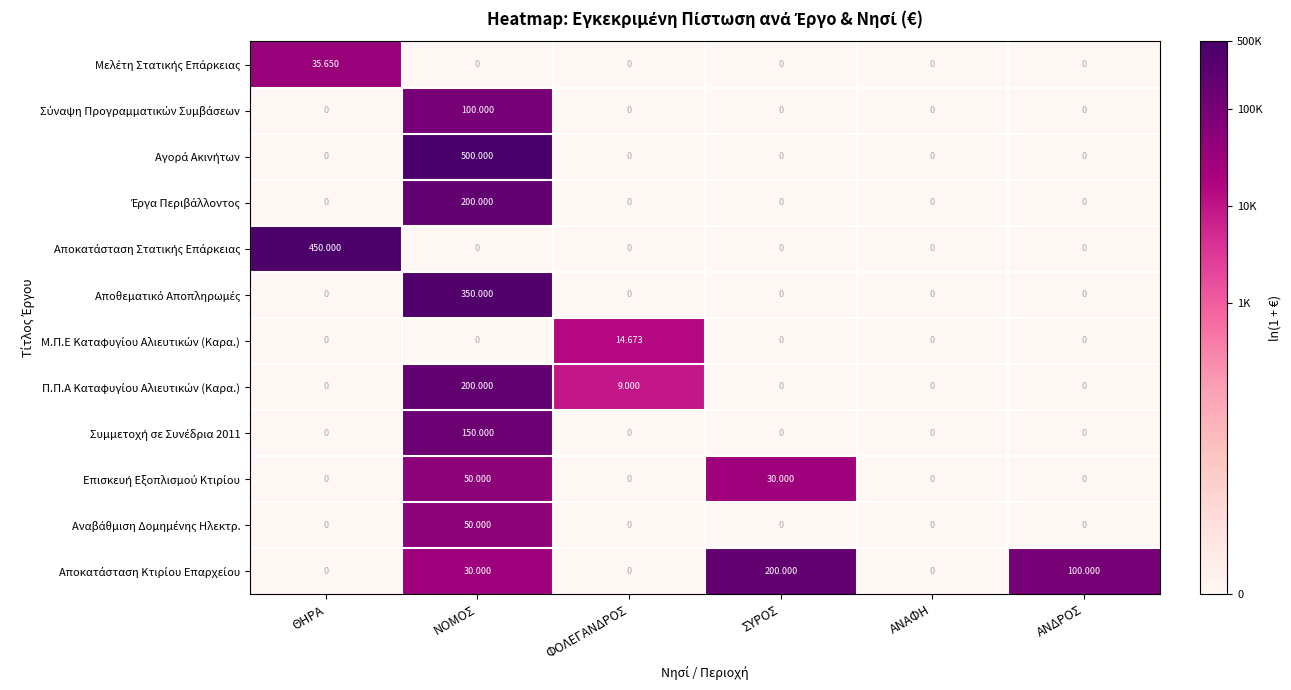

At which category is the sum across all series the highest?

ΝΟΜΟΣ